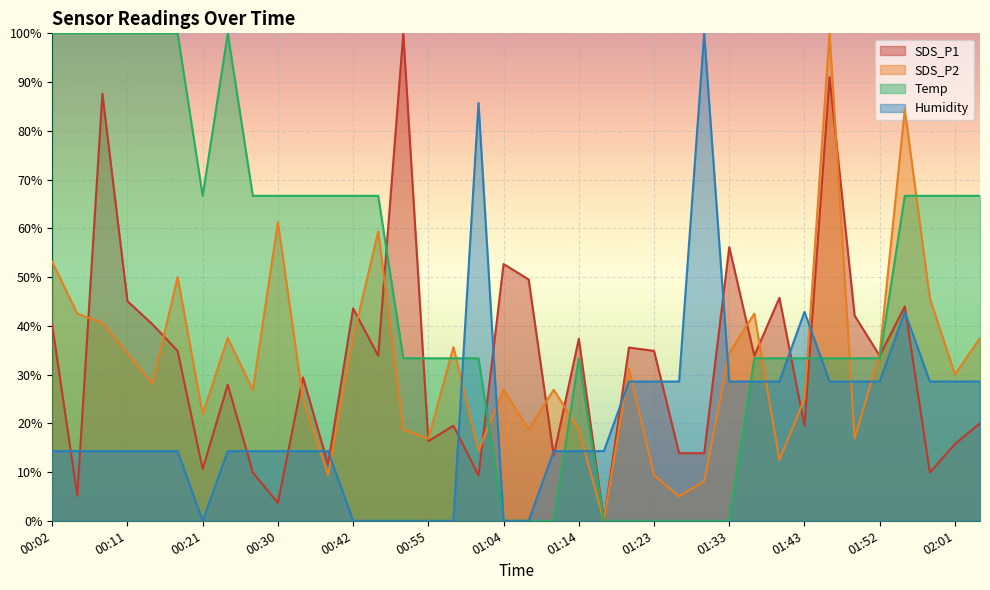

Reading left to right, what are all the values shown in this chart?

SDS_P1: 00:02=40.1	00:05=5.1	00:08=87.6	00:11=45.0	00:14=40.3	00:17=34.9	00:21=10.6	00:24=27.9	00:27=9.9	00:30=3.7	00:33=29.4	00:39=11.6	00:42=43.6	00:46=33.9	00:52=100.0	00:55=16.3	00:58=19.5	01:01=9.3	01:04=52.7	01:07=49.5	01:10=13.4	01:14=37.3	01:17=0.0	01:20=35.5	01:23=34.9	01:27=13.9	01:30=13.9	01:33=56.1	01:36=33.9	01:39=45.7	01:43=19.5	01:46=91.0	01:49=42.1	01:52=33.9	01:55=44.0	01:58=9.9	02:01=15.7	02:04=20.0
SDS_P2: 00:02=53.1	00:05=42.5	00:08=40.6	00:11=34.4	00:14=28.1	00:17=50.0	00:21=21.9	00:24=37.5	00:27=26.9	00:30=61.2	00:33=25.0	00:39=9.4	00:42=37.5	00:46=59.4	00:52=18.8	00:55=16.9	00:58=35.6	01:01=14.4	01:04=26.9	01:07=18.8	01:10=26.9	01:14=18.8	01:17=0.0	01:20=31.2	01:23=9.4	01:27=5.0	01:30=8.1	01:33=34.4	01:36=42.5	01:39=12.5	01:43=25.0	01:46=100.0	01:49=16.9	01:52=34.4	01:55=84.4	01:58=45.6	02:01=30.0	02:04=37.5
Temp: 00:02=100.0	00:05=100.0	00:08=100.0	00:11=100.0	00:14=100.0	00:17=100.0	00:21=66.7	00:24=100.0	00:27=66.7	00:30=66.7	00:33=66.7	00:39=66.7	00:42=66.7	00:46=66.7	00:52=33.3	00:55=33.3	00:58=33.3	01:01=33.3	01:04=0.0	01:07=0.0	01:10=0.0	01:14=33.3	01:17=0.0	01:20=0.0	01:23=0.0	01:27=0.0	01:30=0.0	01:33=0.0	01:36=33.3	01:39=33.3	01:43=33.3	01:46=33.3	01:49=33.3	01:52=33.3	01:55=66.7	01:58=66.7	02:01=66.7	02:04=66.7
Humidity: 00:02=14.3	00:05=14.3	00:08=14.3	00:11=14.3	00:14=14.3	00:17=14.3	00:21=0.0	00:24=14.3	00:27=14.3	00:30=14.3	00:33=14.3	00:39=14.3	00:42=0.0	00:46=0.0	00:52=0.0	00:55=0.0	00:58=0.0	01:01=85.7	01:04=0.0	01:07=0.0	01:10=14.3	01:14=14.3	01:17=14.3	01:20=28.6	01:23=28.6	01:27=28.6	01:30=100.0	01:33=28.6	01:36=28.6	01:39=28.6	01:43=42.9	01:46=28.6	01:49=28.6	01:52=28.6	01:55=42.9	01:58=28.6	02:01=28.6	02:04=28.6